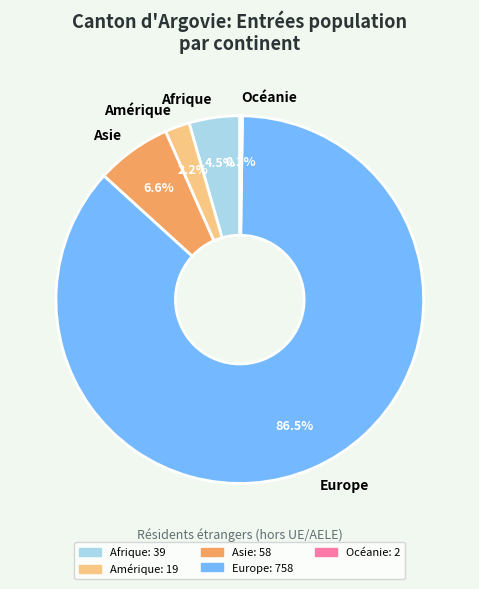

To the nearest percent, what portion does Amérique represent?

2%